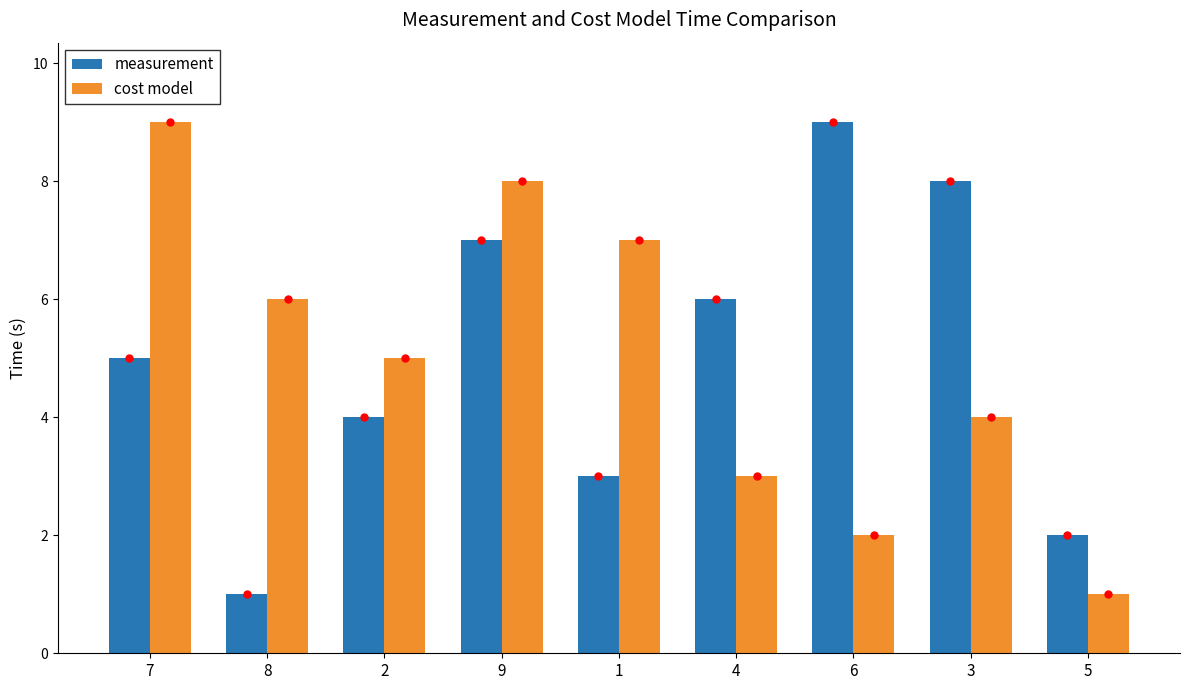

What are all the series names shown in the legend?

measurement, cost model